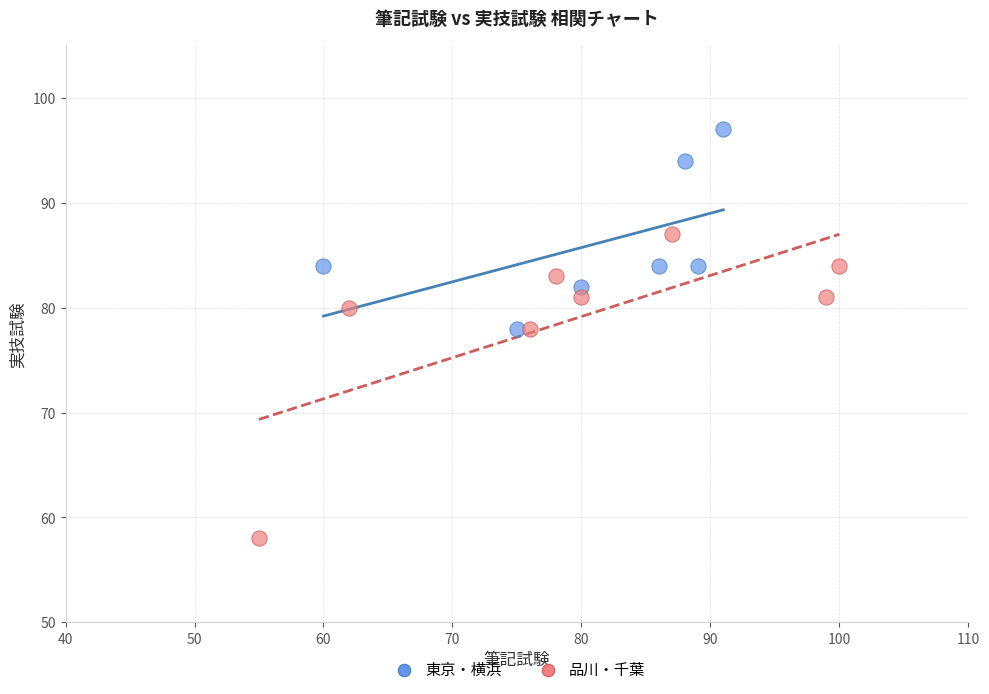

Which series reaches the minimum Y coordinate?

品川・千葉